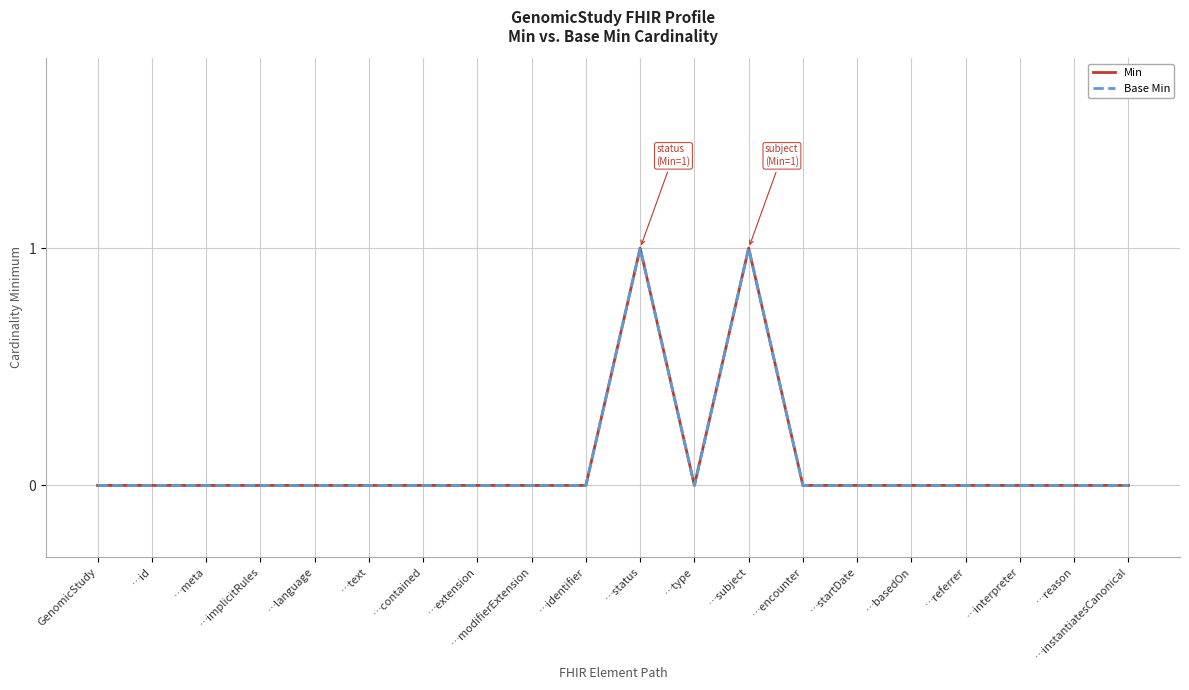

How many lines are shown in the chart?

2